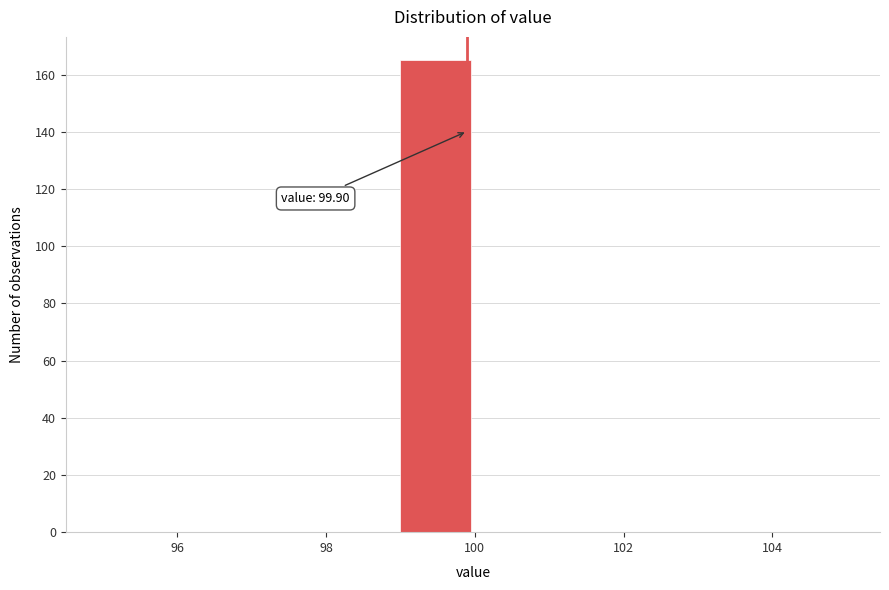

Which range on the x-axis has the tallest bar?

99 to 100